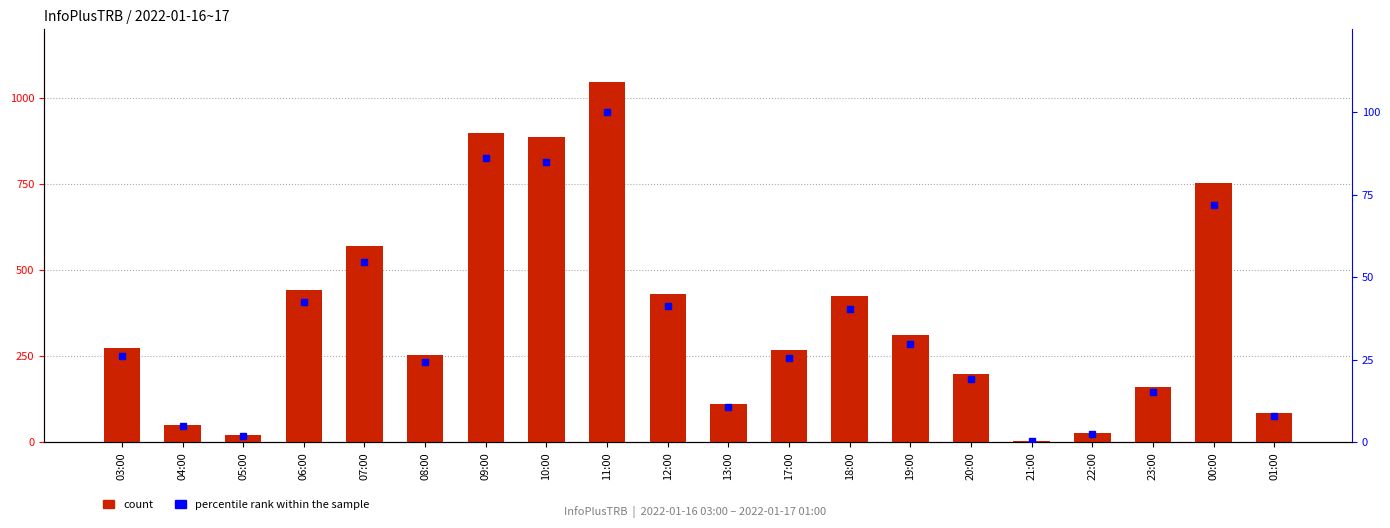

What is the approximate value of count at 13:00?

112.0